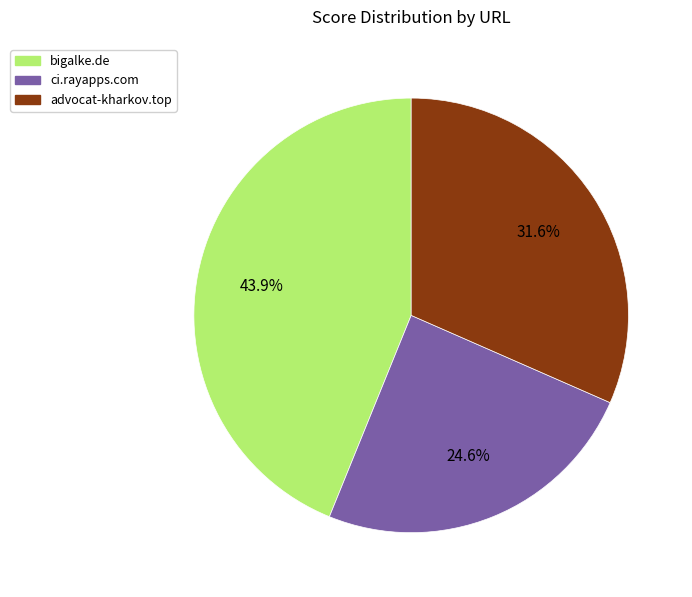

How many slices are in this pie chart?

3